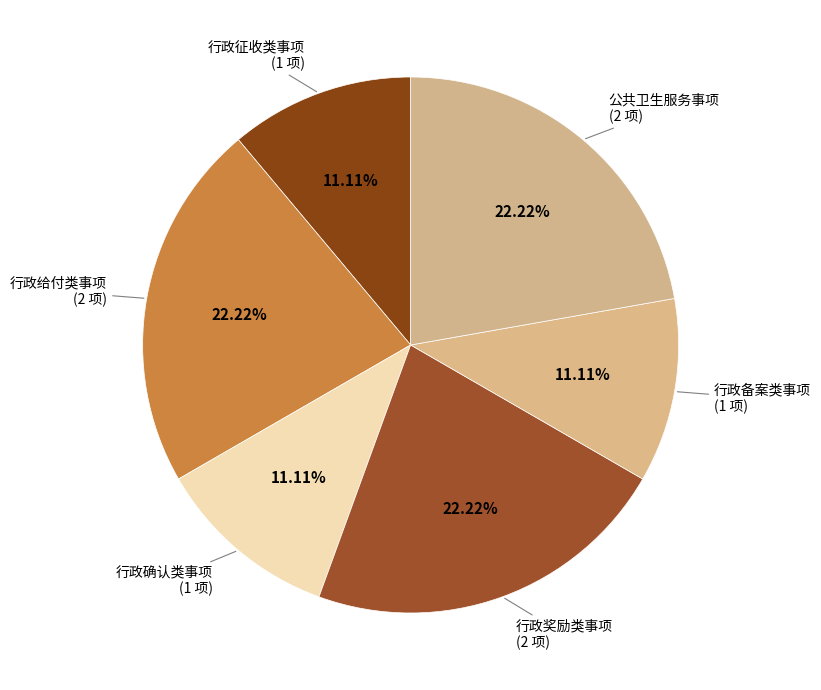

Approximately how many times larger is the value at 行政确认类事项 compared to 行政给付类事项?

0.5